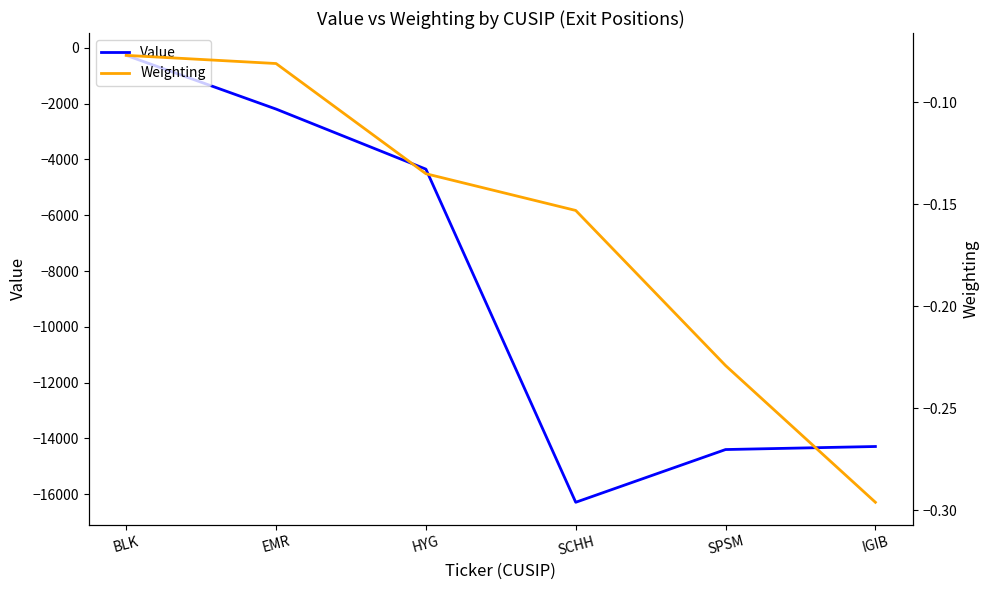

Reading left to right, transcribe all the data shown in this chart.

Value: BLK=-266.0	EMR=-2192.0	HYG=-4346.0	SCHH=-16292.0	SPSM=-14401.0	IGIB=-14292.0
Weighting: BLK=-0.1	EMR=-0.1	HYG=-0.1	SCHH=-0.2	SPSM=-0.2	IGIB=-0.3